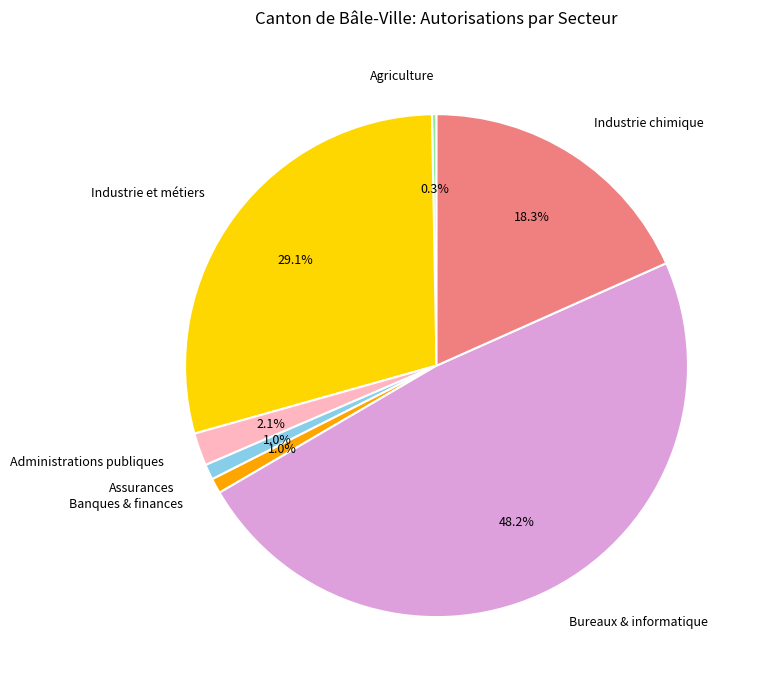

Is there any slice that represents more than half of the pie?

No